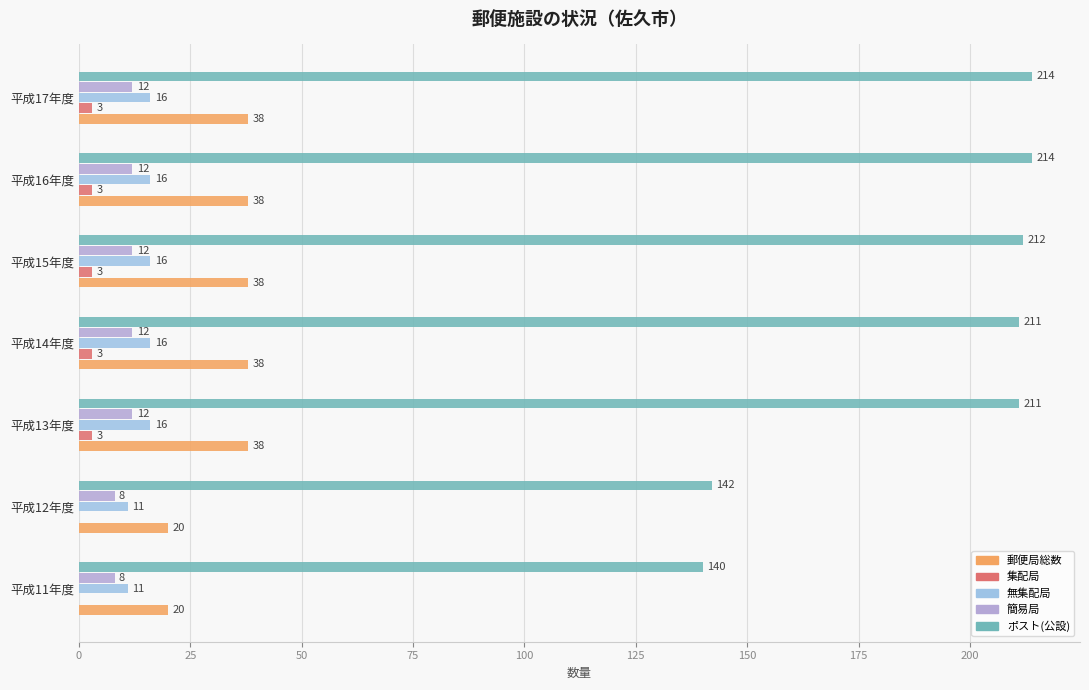

What are all the series names shown in the legend?

郵便局総数, 集配局, 無集配局, 簡易局, ポスト(公設)